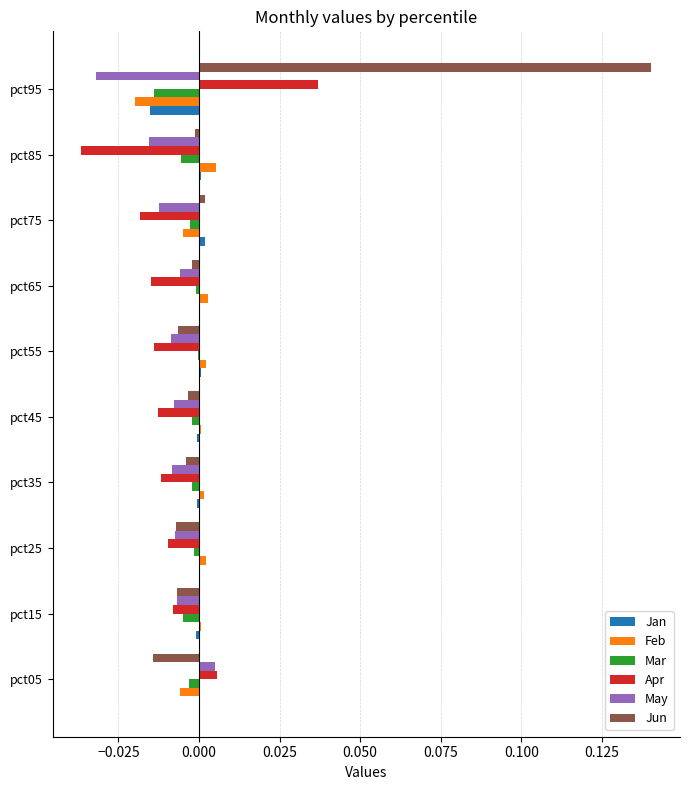

The Mar series shows -0.0 at pct15. True or false?

True